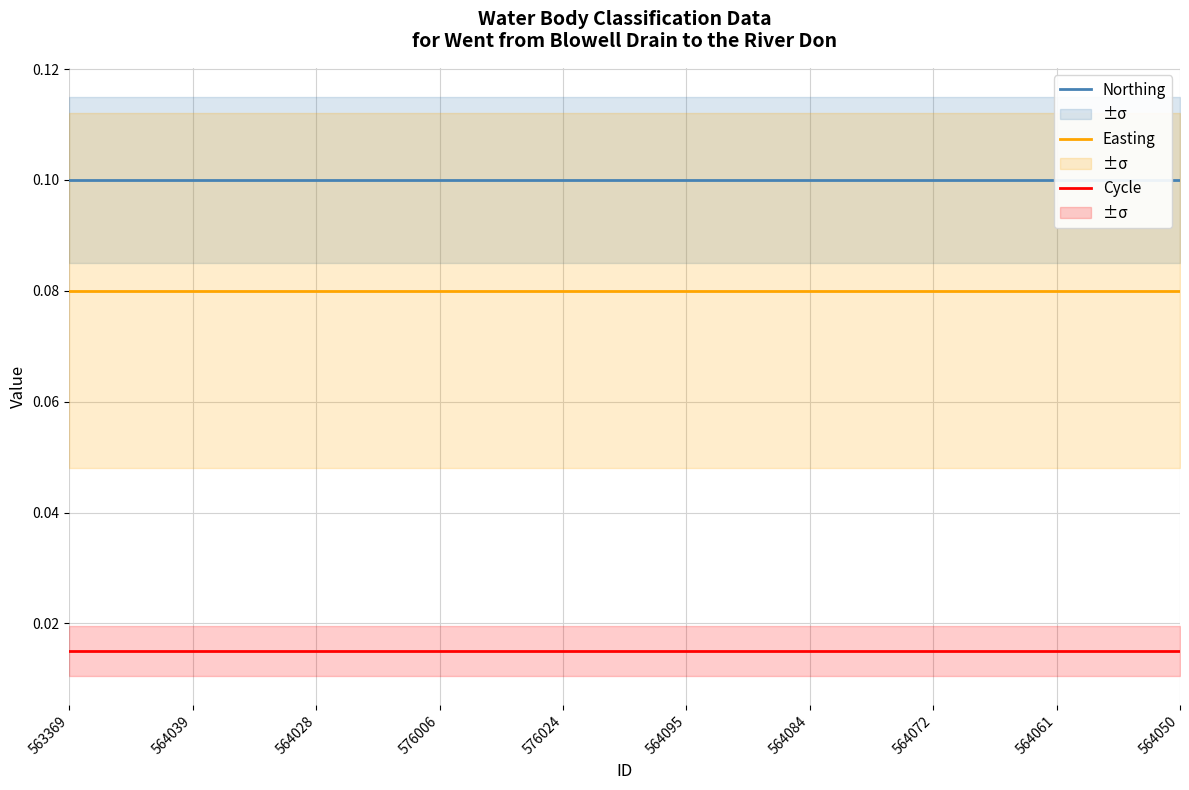

Which category has the lowest value in the Northing series?

563369